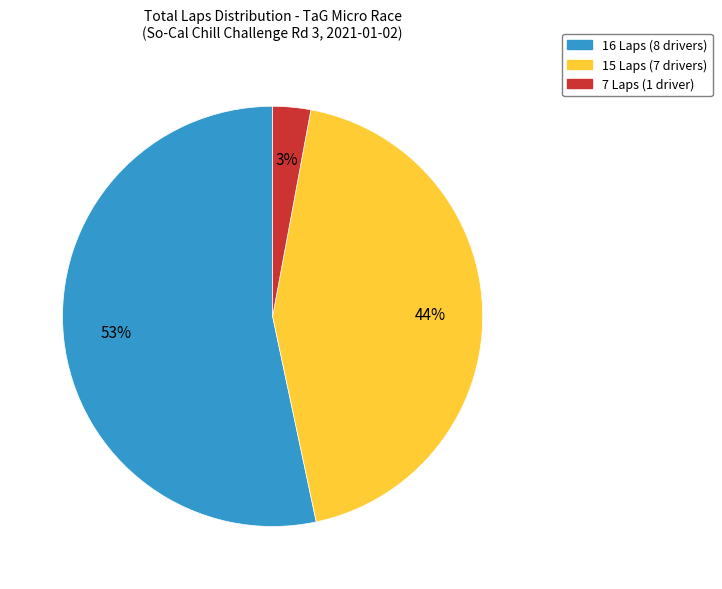

To the nearest percent, what is the average slice percentage?

33%